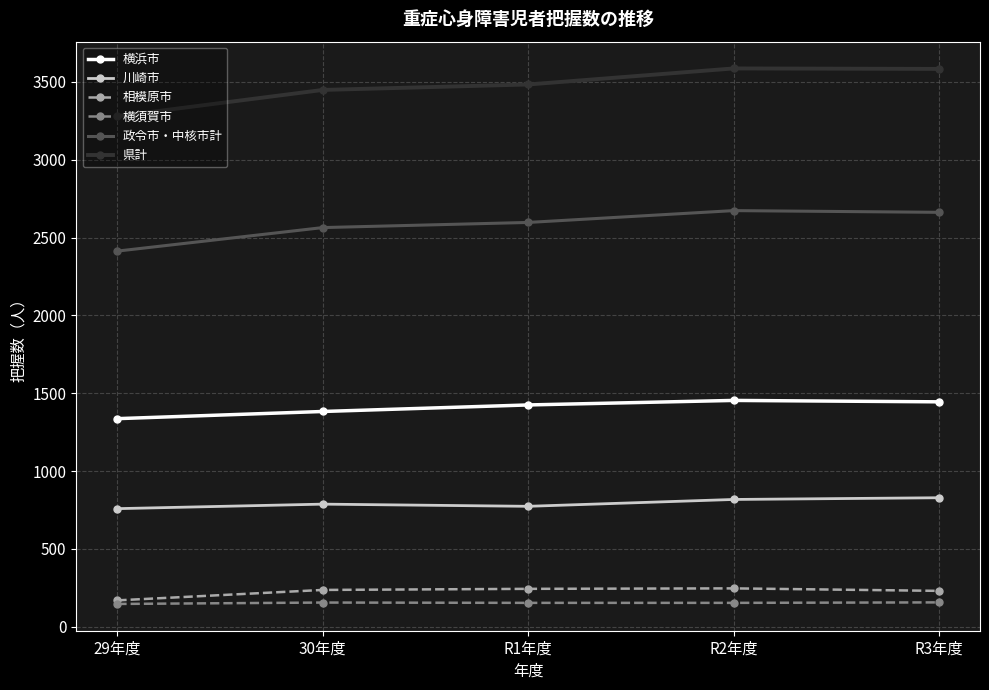

Does the chart display data point markers on the line(s)?

Yes